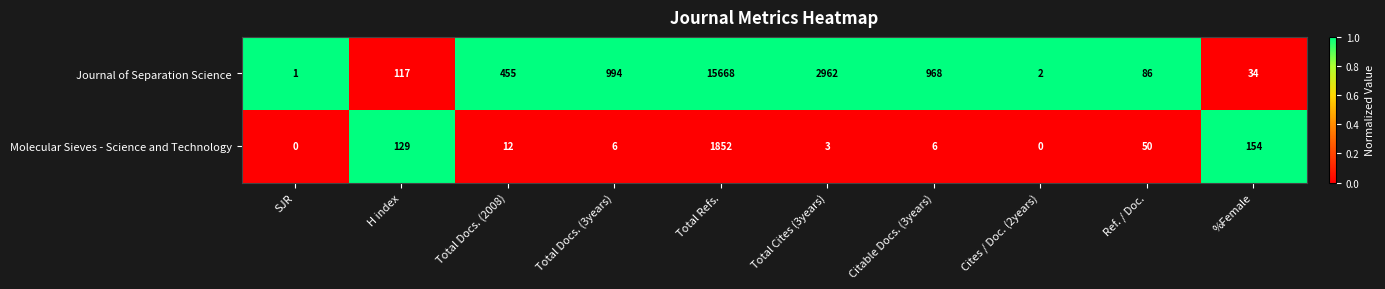

How many data points does each series have?

10